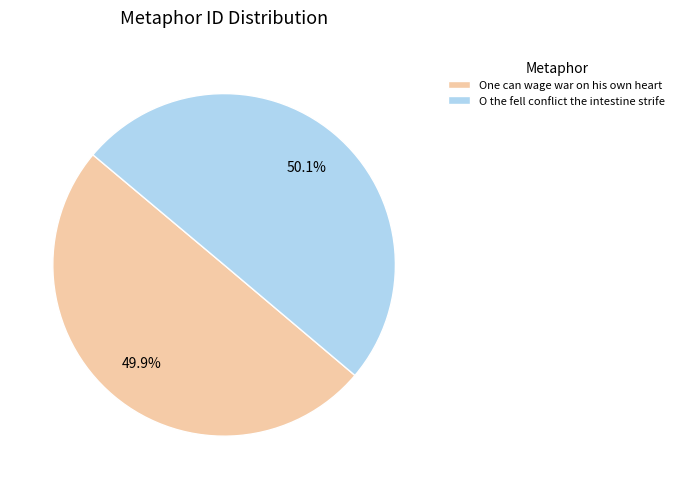

What percentage do One can wage war on his own heart and O the fell conflict the intestine strife together represent?

100.0%